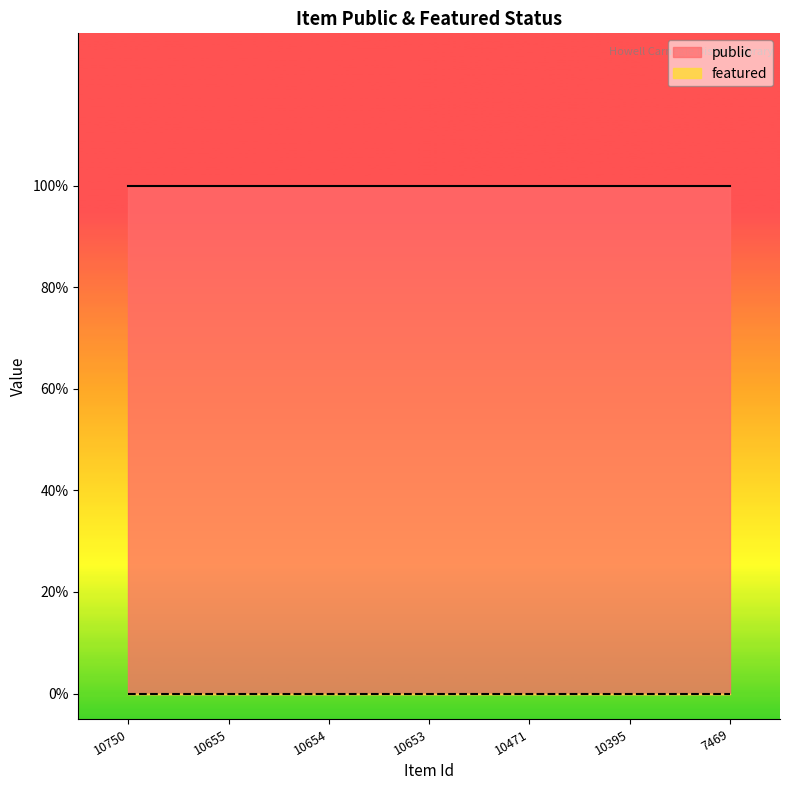

What are all the series names shown in the legend?

public, featured